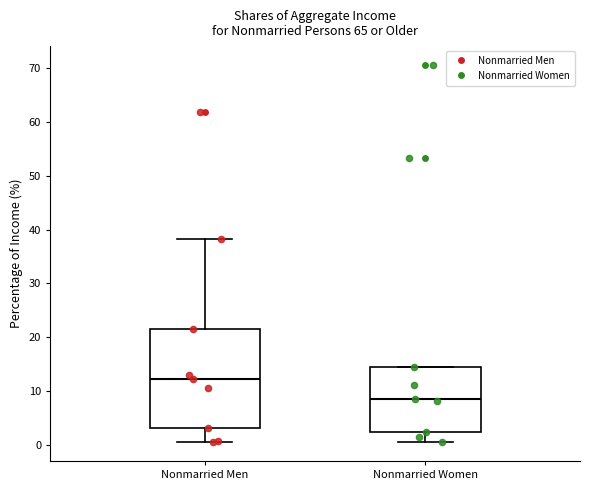

Where is the upper edge of the box for Nonmarried Women on the y-axis? The values are not printed on the chart, so give them approximately, as read against the axis.

15